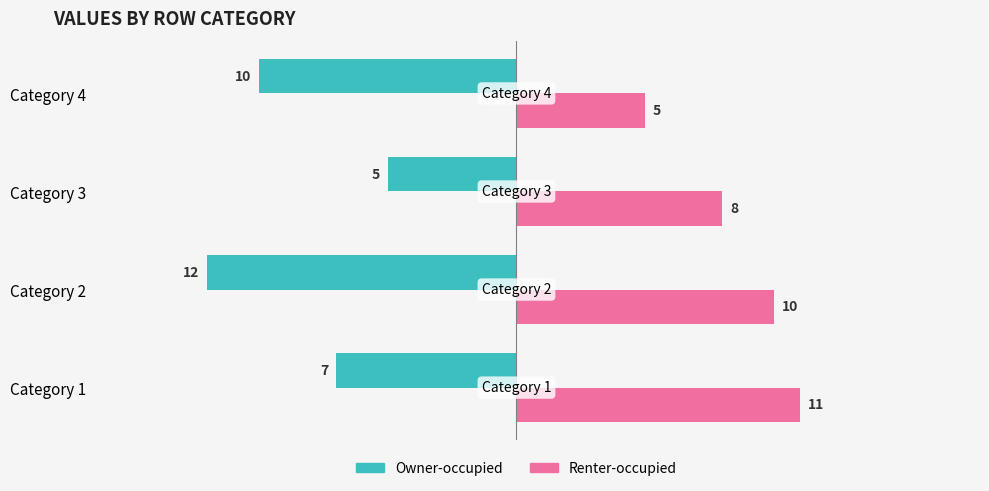

The value of Owner-occupied at Category 2 is -12. True or false?

True